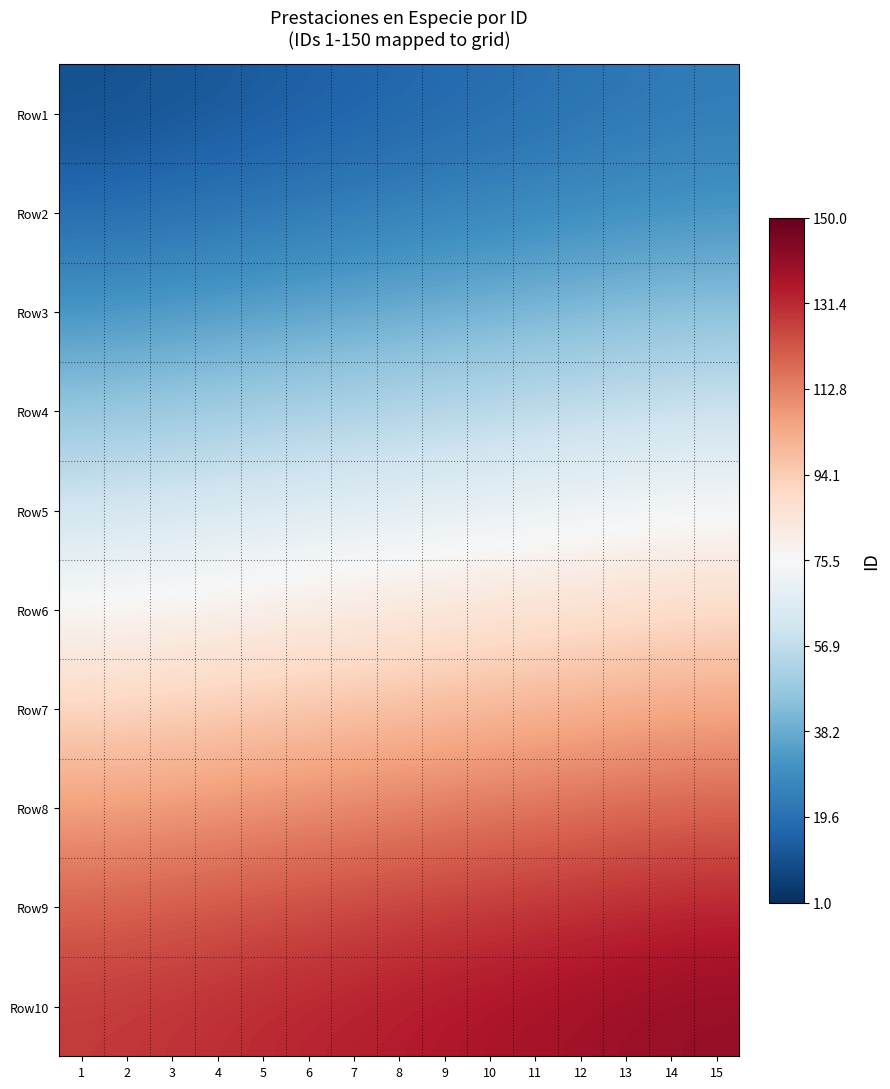

At which category is the sum across all series the highest?

15